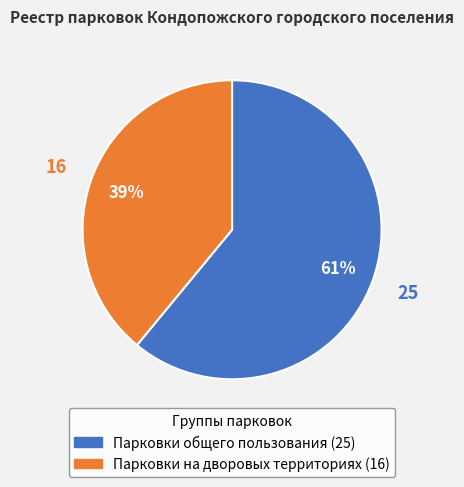

To the nearest percent, what portion does Парковки общего пользования represent?

61%